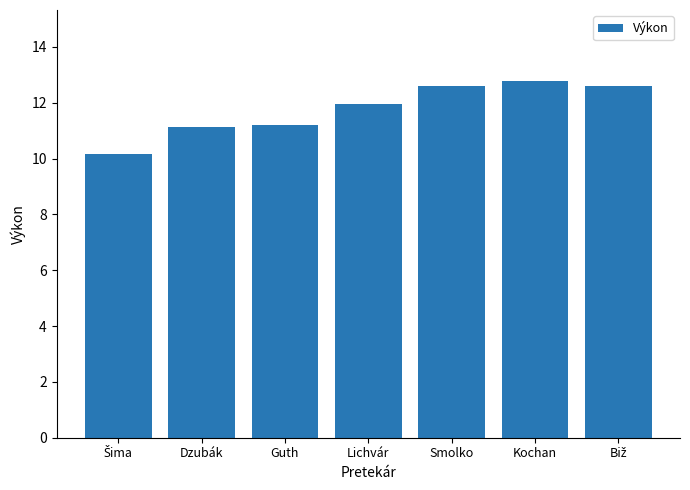

What is the difference between the maximum and minimum values?

2.6